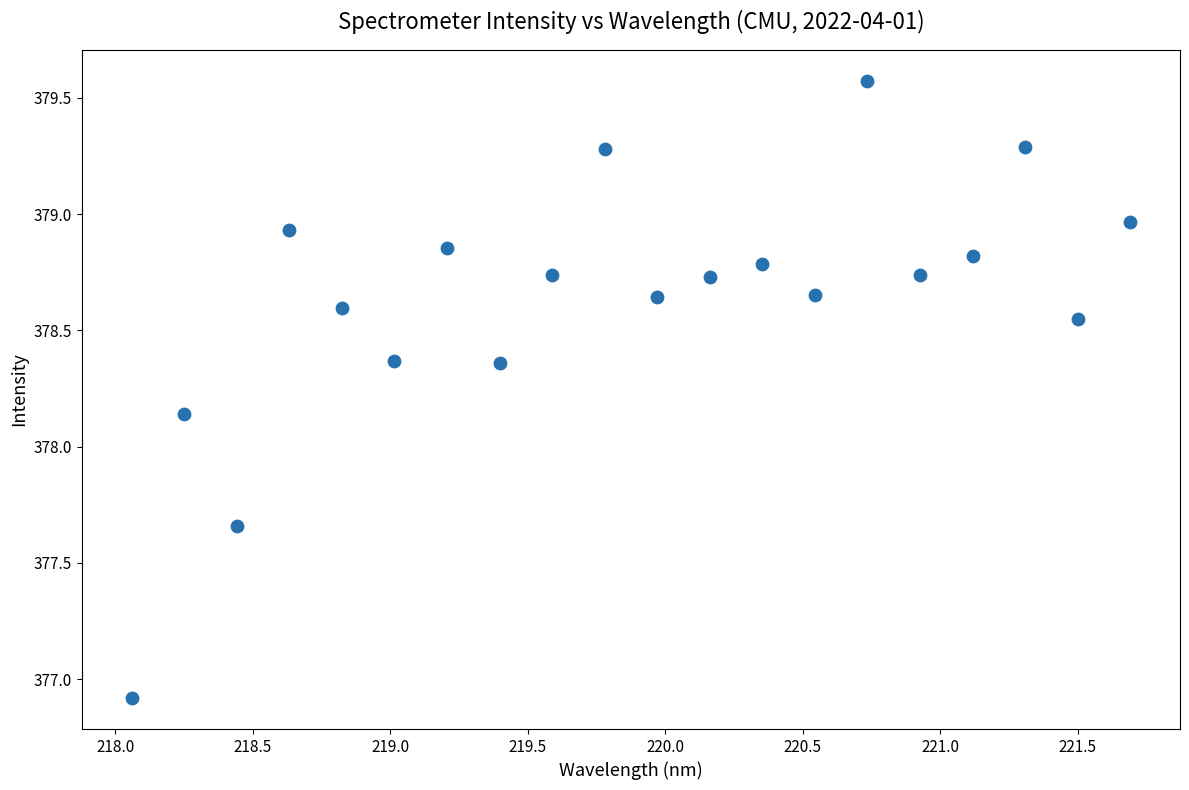

What is the range of Y values (max minus min)?

2.7